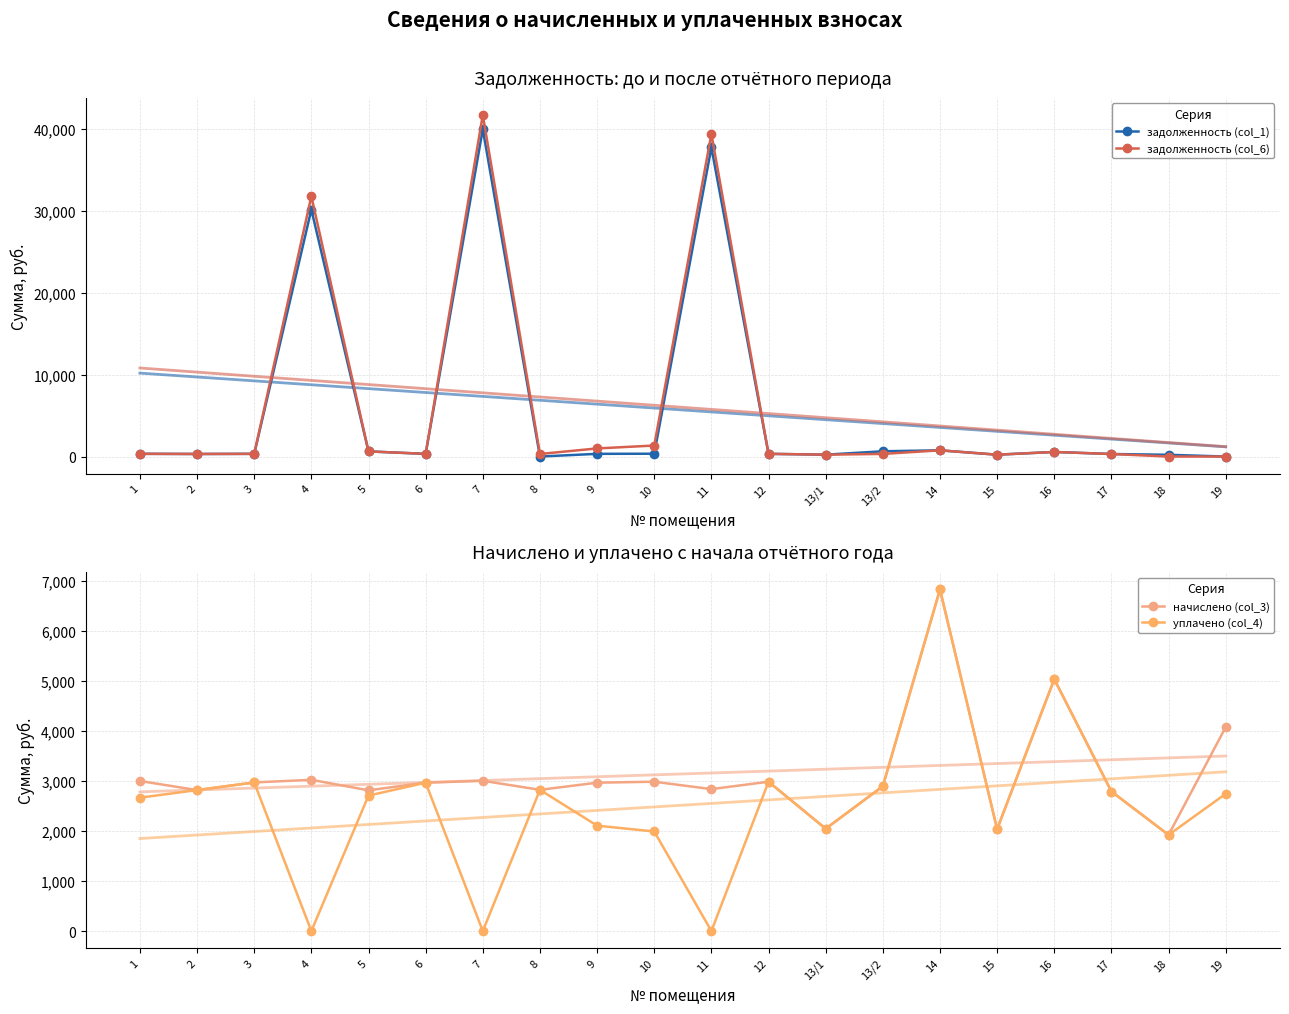

How many data points in задолженность (col_6) are less than 331?

10